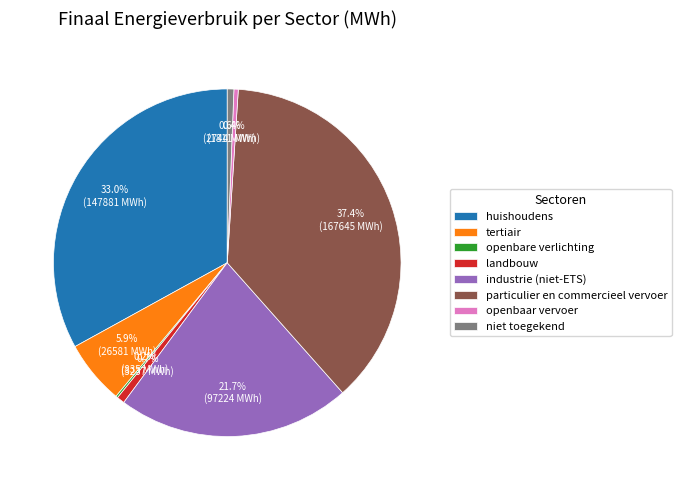

Which slice is the largest?

particulier en commercieel vervoer